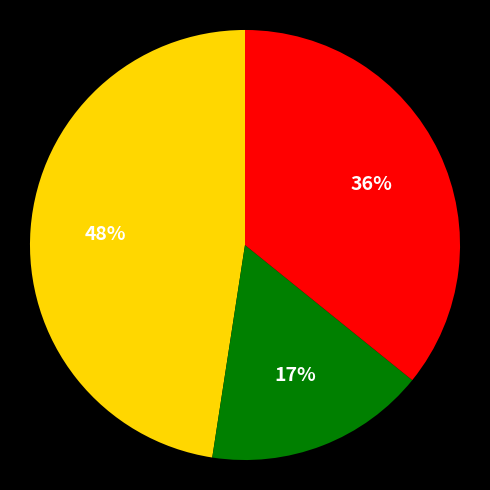

To the nearest percent, what is the difference between the largest and smallest slice percentages?

31%